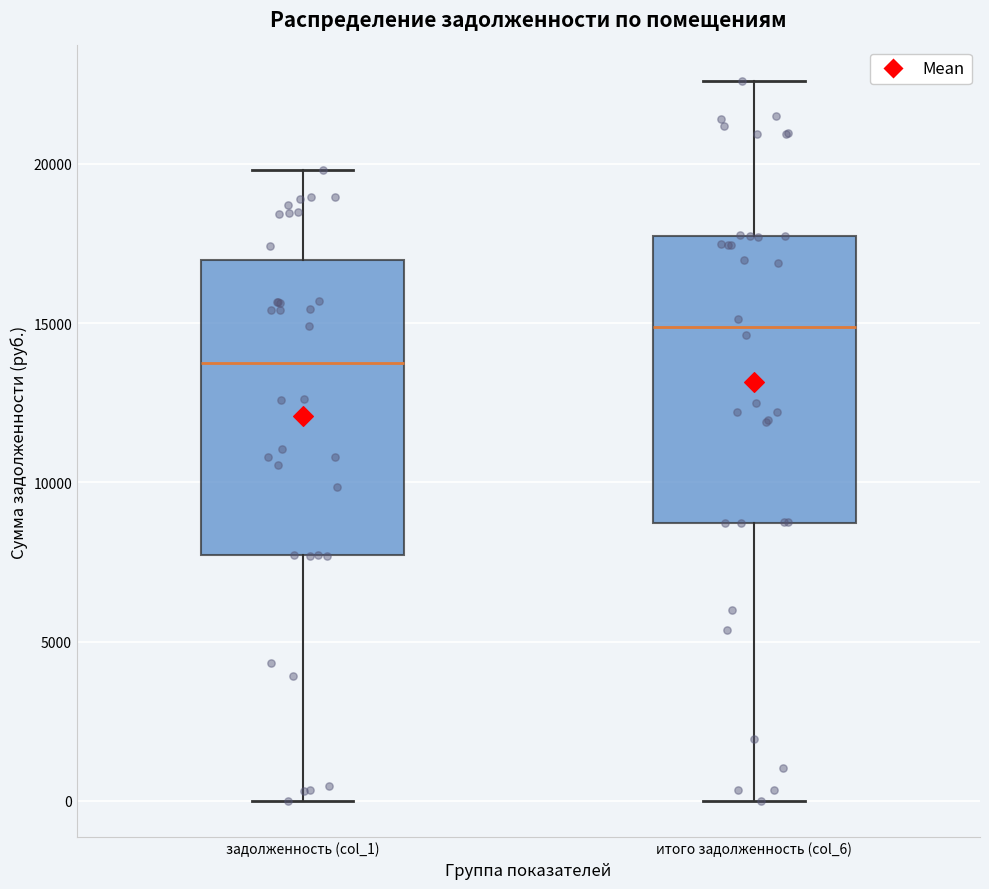

Where is the lower edge of the box for задолженность (col_1) on the y-axis? The values are not printed on the chart, so give them approximately, as read against the axis.

7500